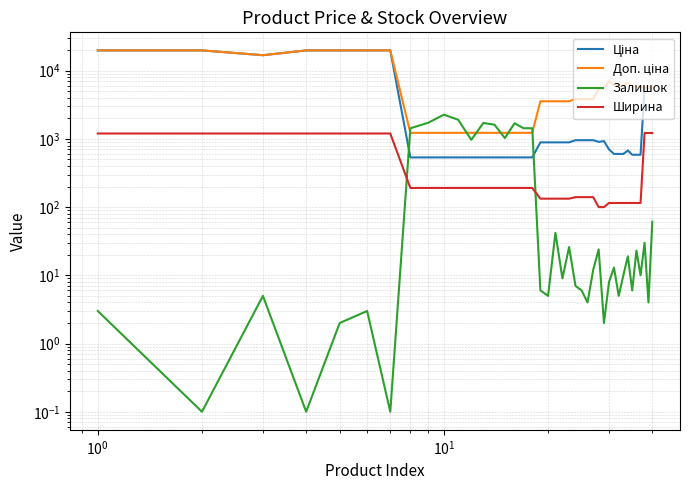

True or false: Ціна and Ширина intersect in this chart.

False